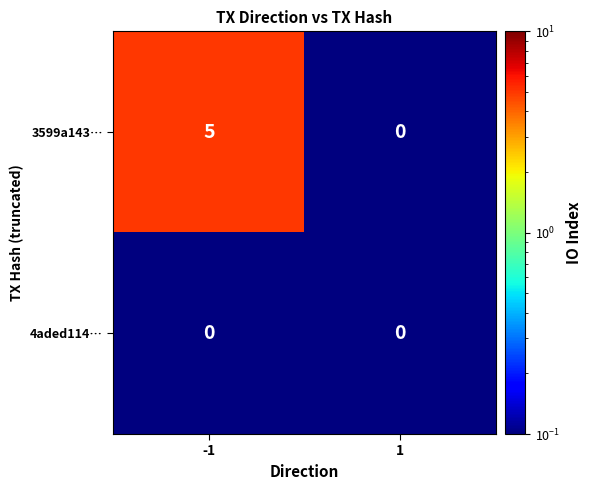

What is the difference between the 3599a143… values at 1 and -1?

5